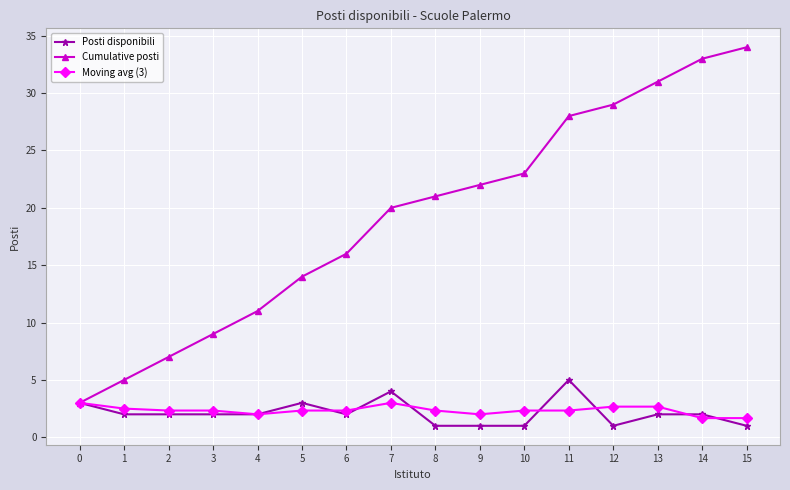

What is the difference between the maximum and minimum values in the Moving avg (3) series?

1.3